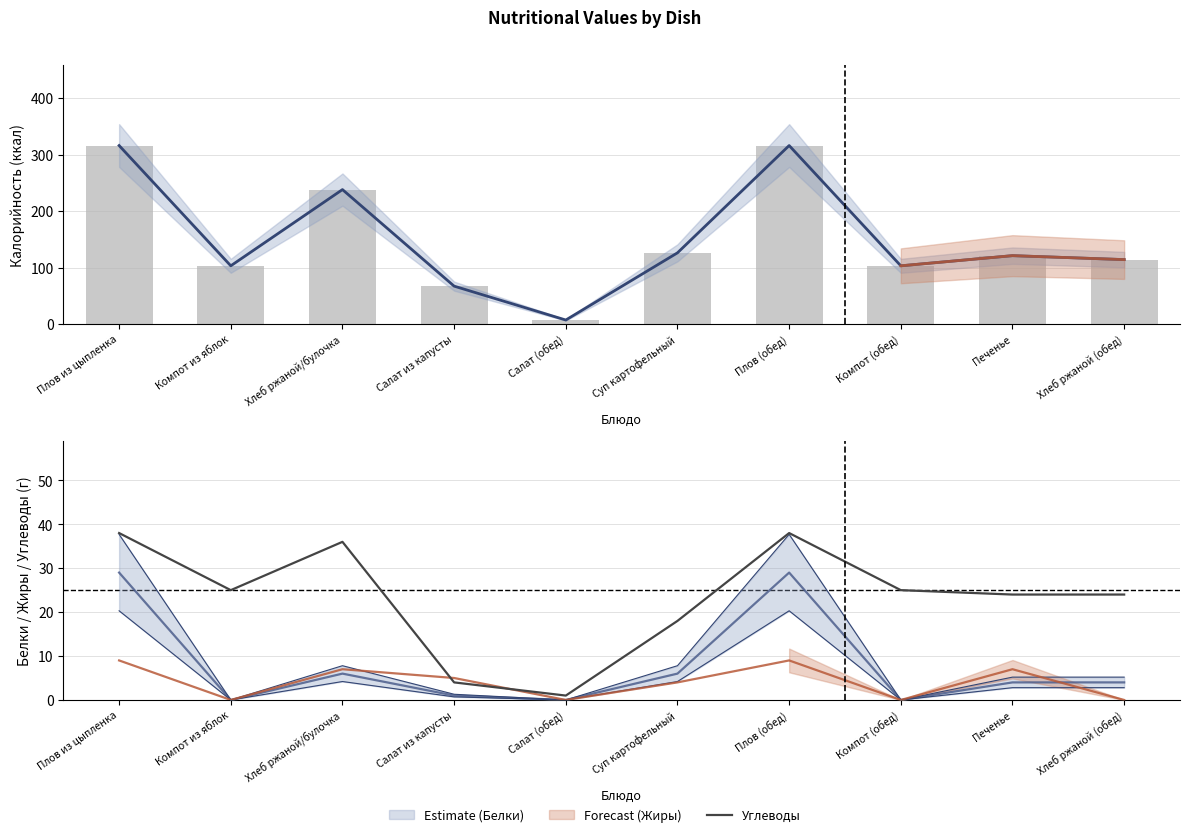

What is the maximum value for Жиры?

9